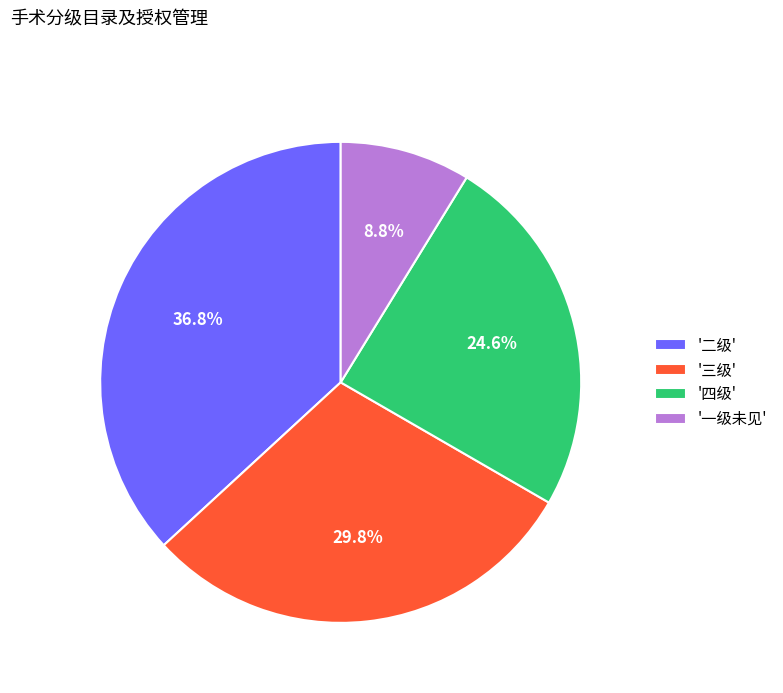

What percentage is NOT represented by '一级未见'?

91.2%